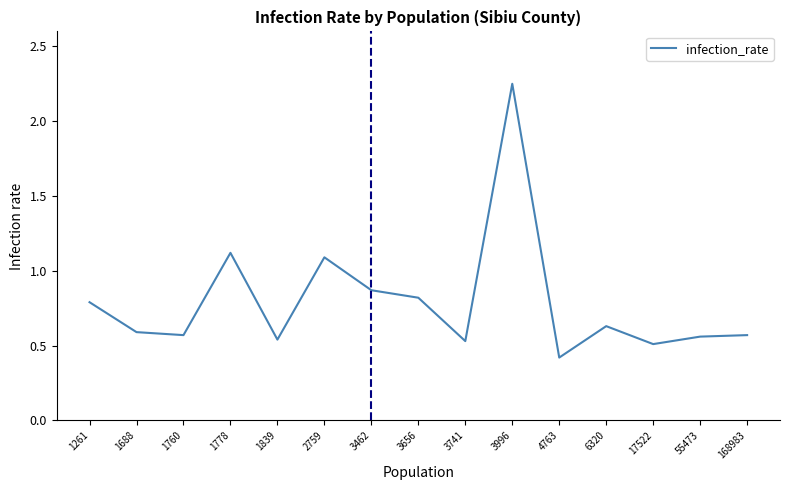

What is the sum of the values at 3741 and 1778?

1.7